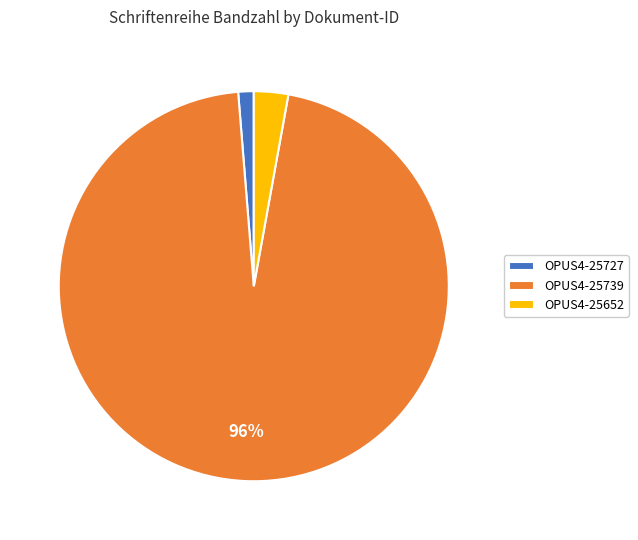

True or false: OPUS4-25727 accounts for 10% of the total.

False